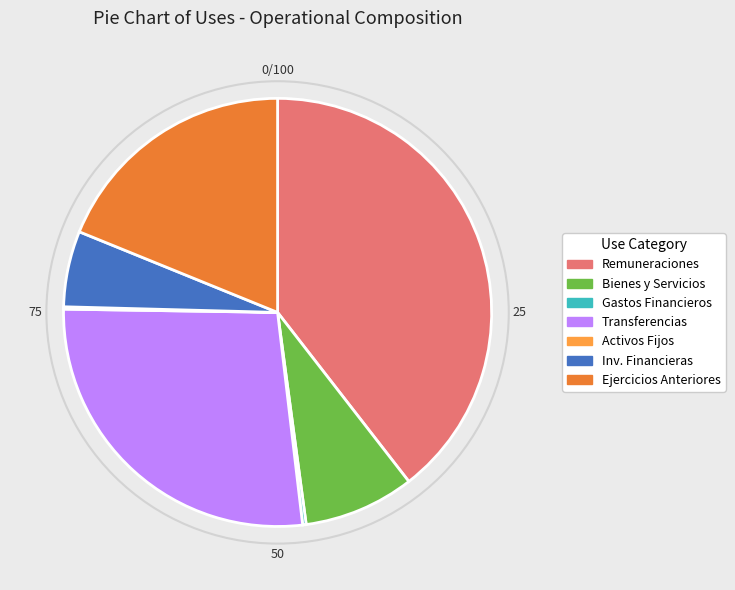

The Transferencias slice represents 27% of the pie. True or false?

True